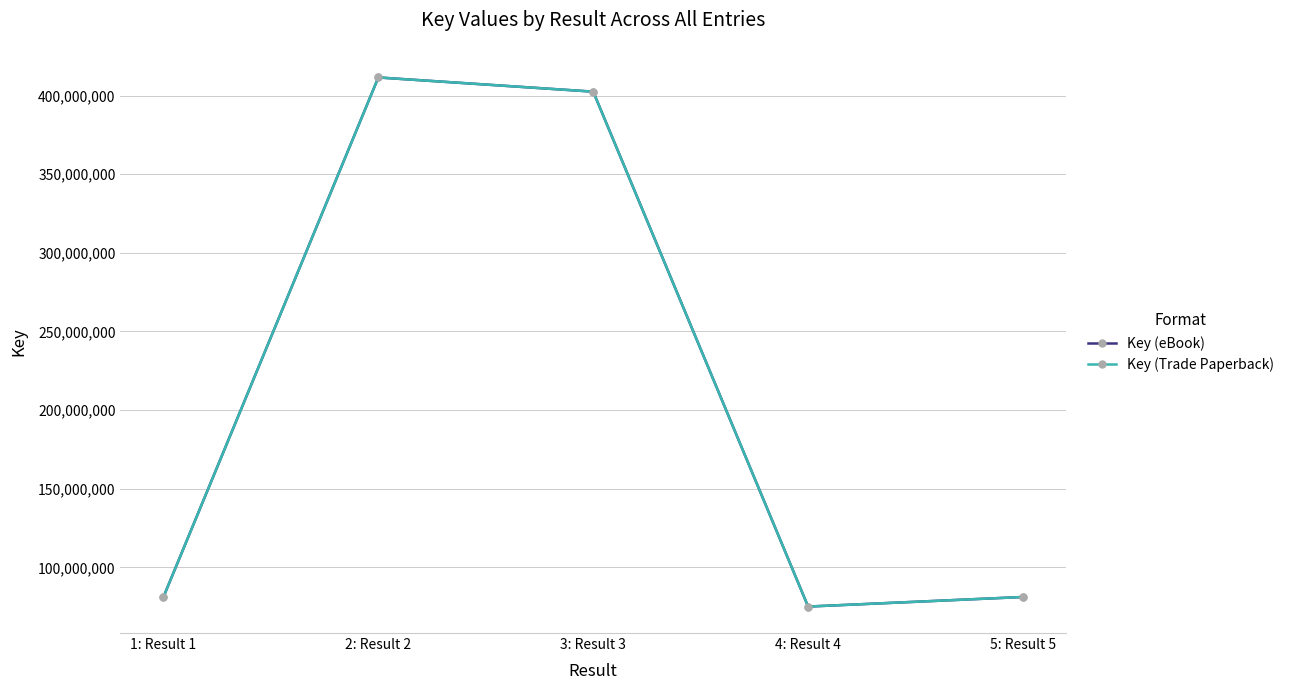

Rank the series by their maximum value, from highest to lowest.

Key (eBook), Key (Trade Paperback)